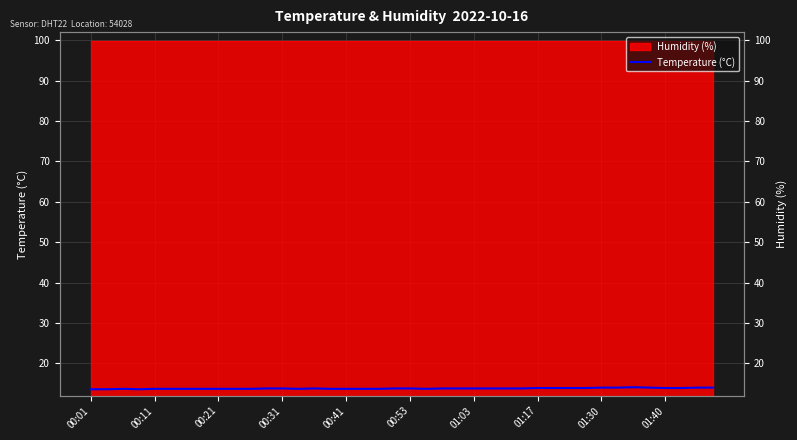

Where is the first local minimum?

00:31